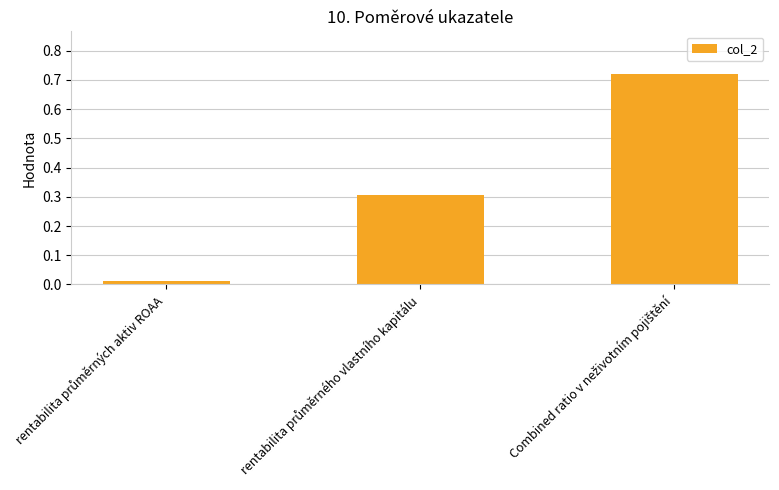

What is the sum of all values?

1.0